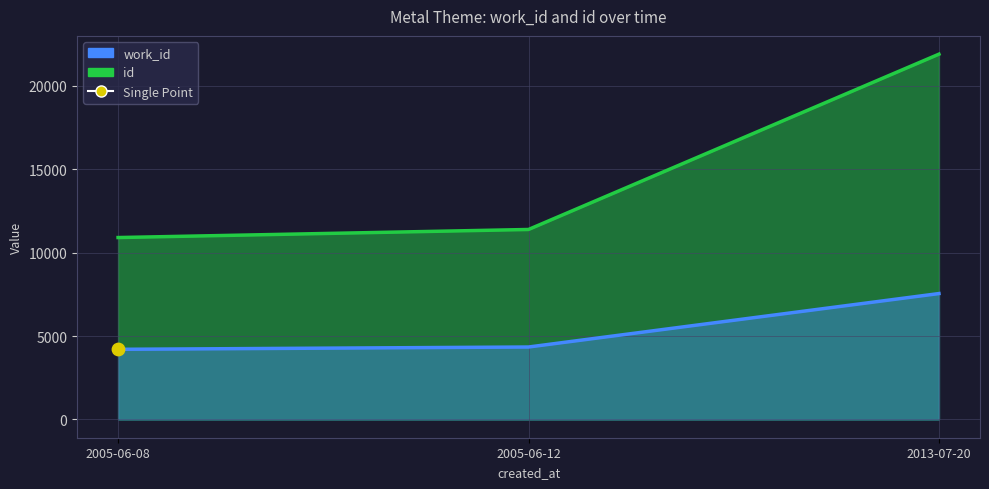

At which category is the sum across all series the highest?

2013-07-20